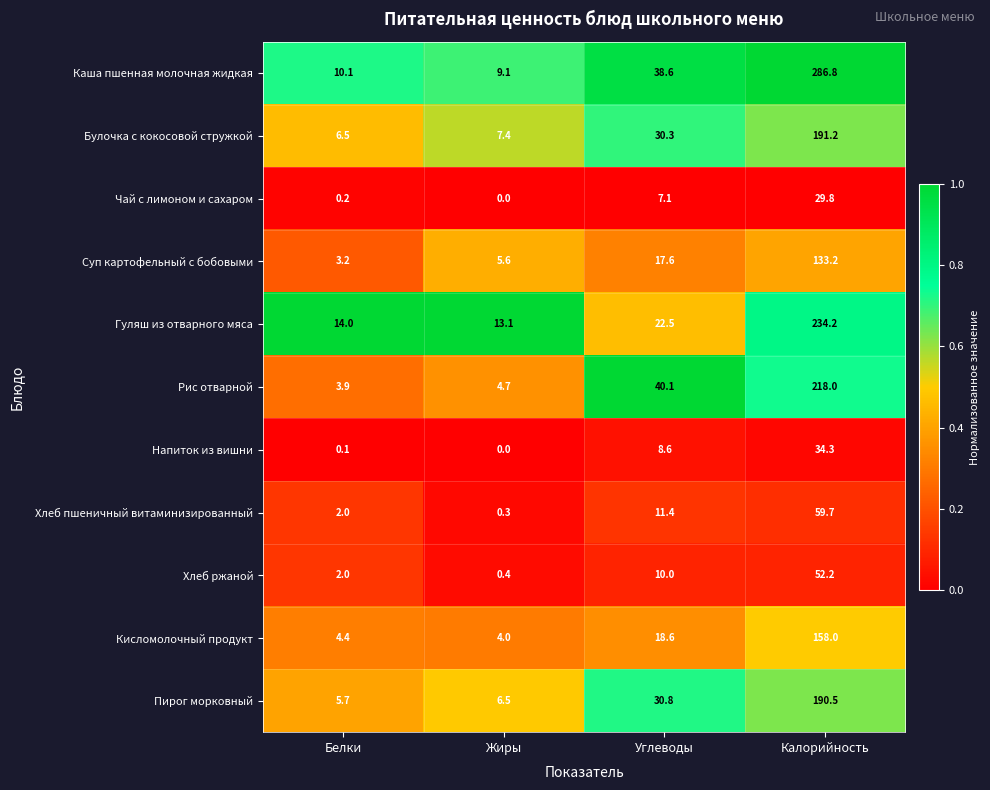

At which label is Кисломолочный продукт closest to 81?

Углеводы